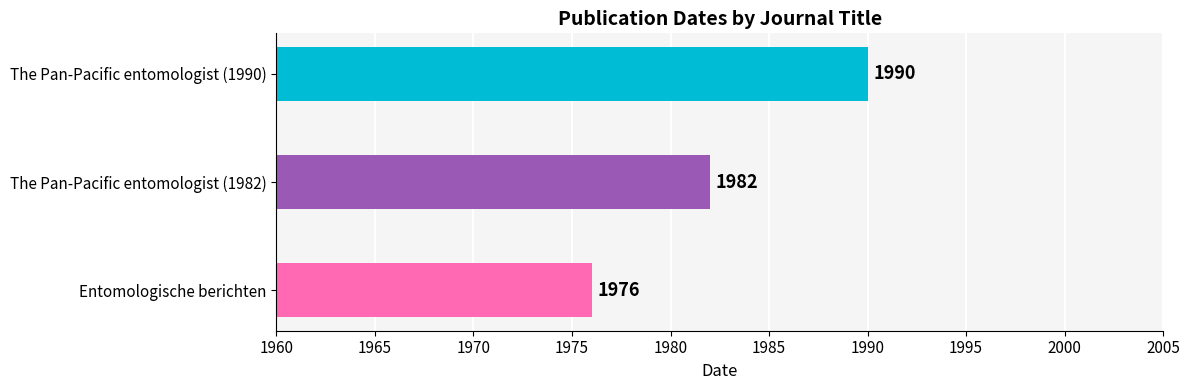

What is the change in value from Entomologische berichten to The Pan-Pacific entomologist (1990)?

+14